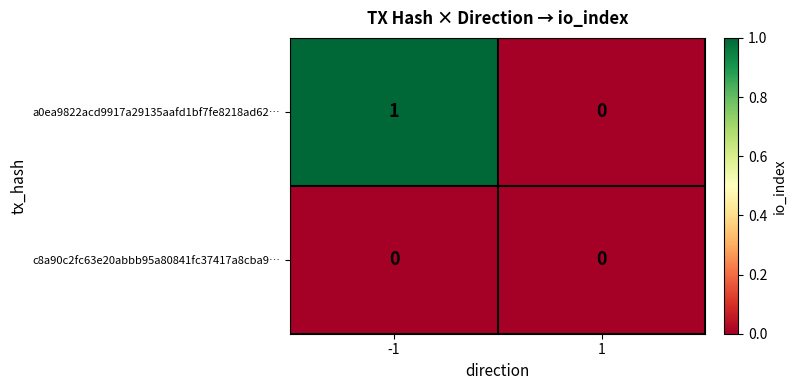

Rank the series at -1 from lowest to highest value.

c8a90c2fc63e20abbb95a80841fc37417a8cba9…, a0ea9822acd9917a29135aafd1bf7fe8218ad62…